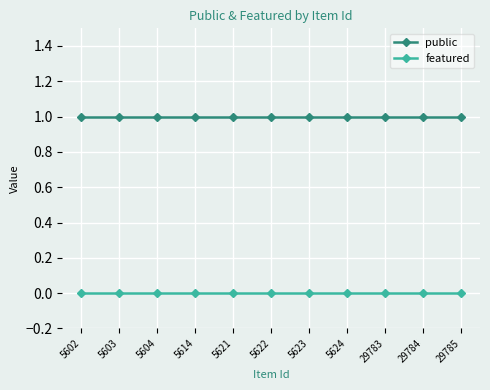

True or false: featured and public intersect in this chart.

False